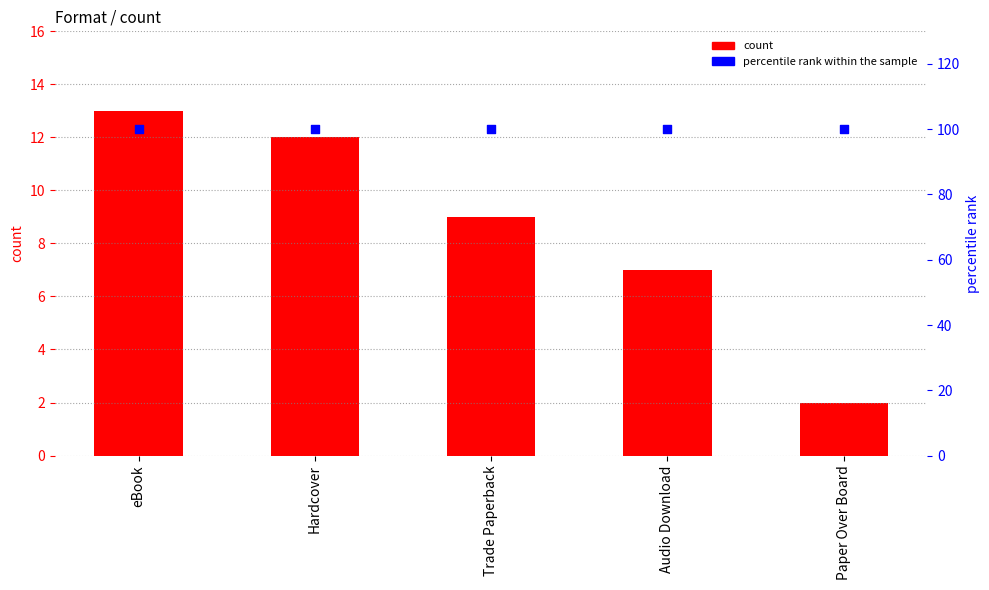

Which series reaches the maximum Y coordinate?

percentile rank within the sample